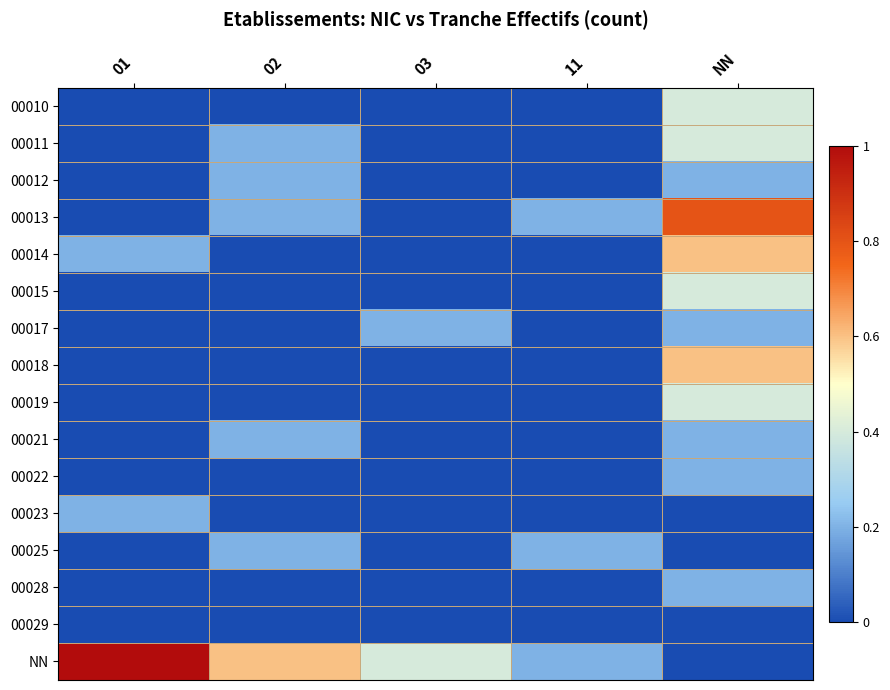

Rank the series by their maximum value, from highest to lowest.

NN, 00013, 00014, 00018, 00010, 00011, 00015, 00019, 00012, 00017, 00021, 00022, 00023, 00025, 00028, 00029